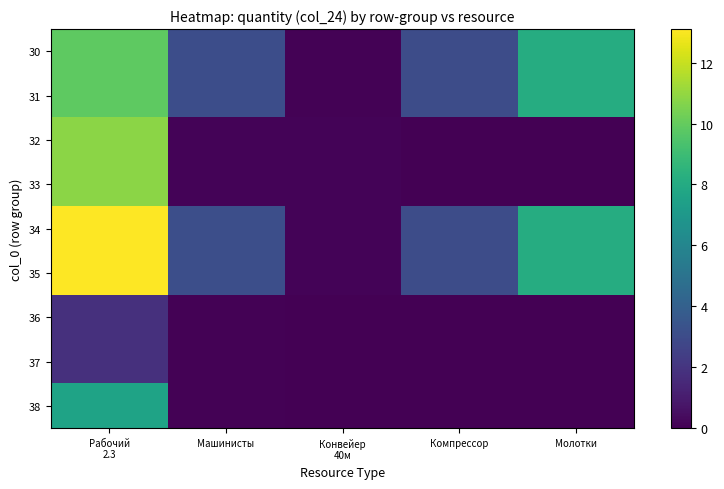

List the series in order of their peak value, lowest first.

36, 37, 38, 30, 31, 32, 33, 34, 35